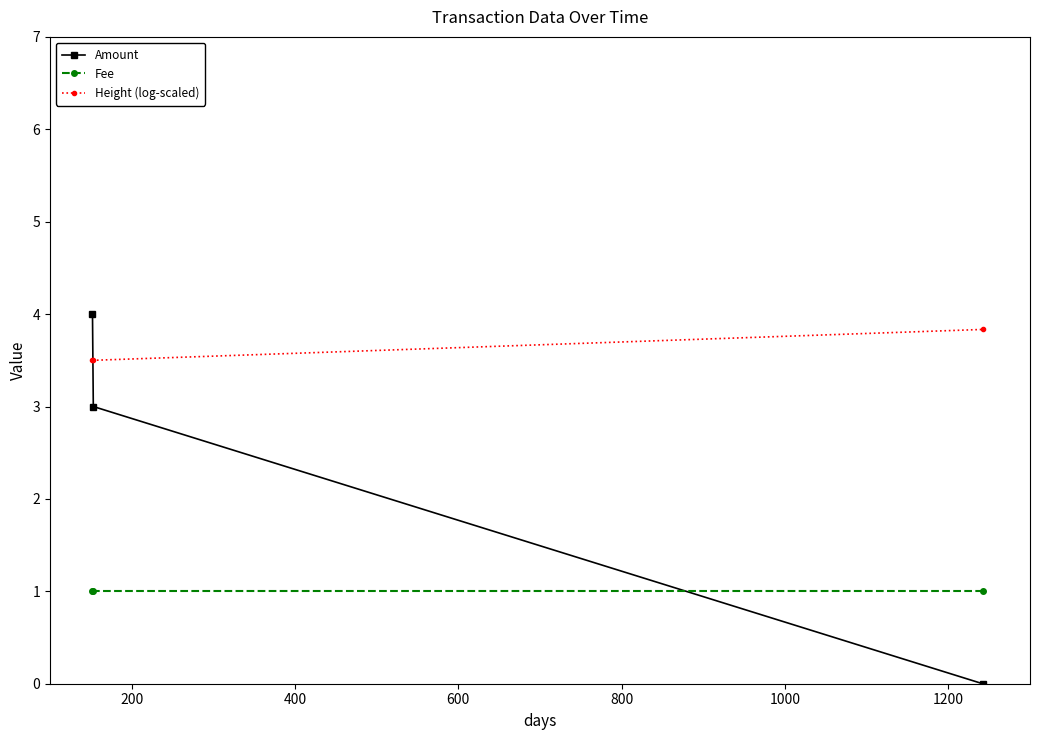

Rank the series by their average value, from lowest to highest.

Fee, Amount, Height (log-scaled)